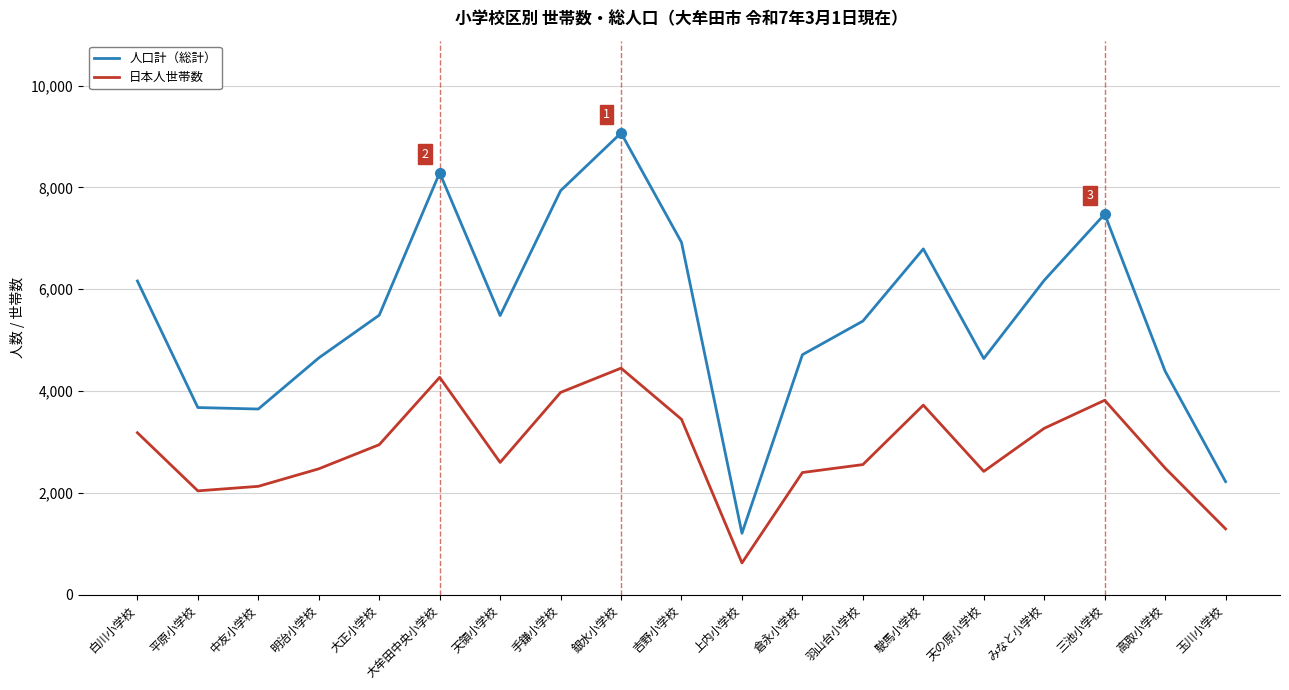

True or false: 日本人世帯数 and 人口計（総計） cross at least once.

False